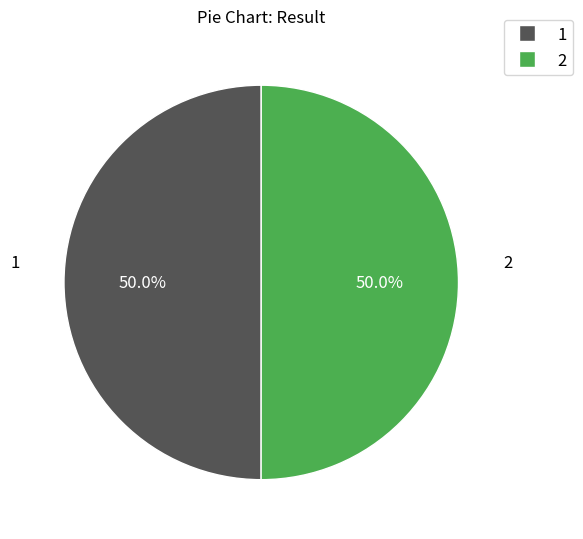

How much of the chart is everything except 2?

50.0%